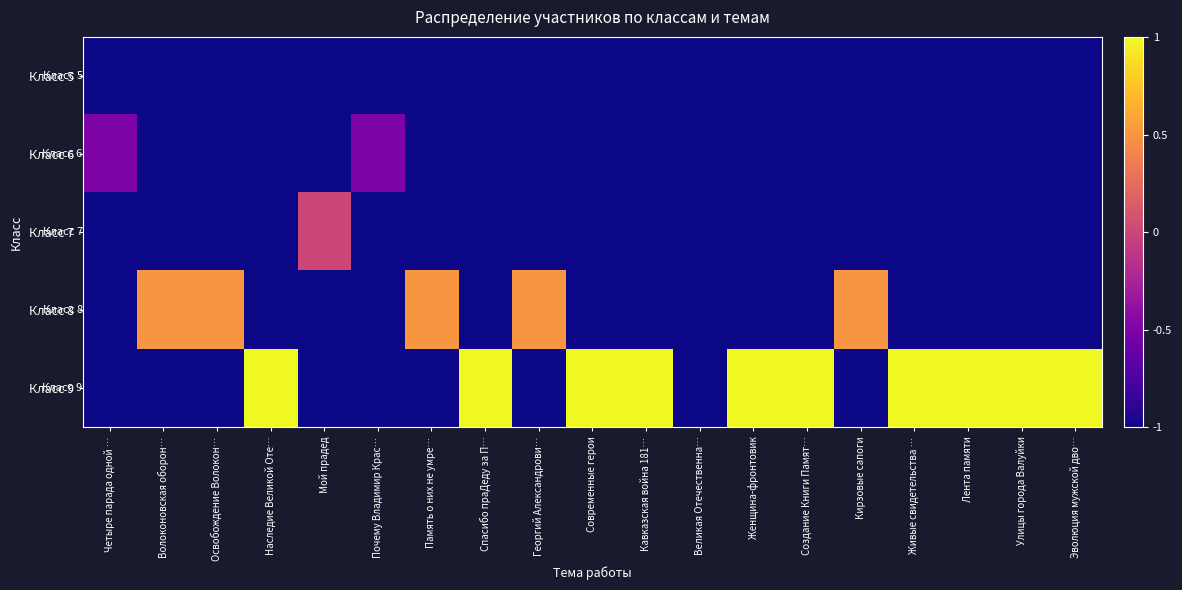

Reading left to right, list all the values displayed in this chart.

Класс 5: Четыре парада одной …=-3.5	Волоконовская оборон…=-3.5	Освобождение Волокон…=-3.5	Наследие Великой Оте…=-3.5	Мой прадед=-3.5	Почему Владимир Крас…=-3.5	Память о них не умре…=-3.5	Спасибо праДеду за П…=-3.5	Георгий Александрови…=-3.5	Современные герои=-3.5	Кавказская война 181…=-3.5	Великая Отечественна…=-1.0	Женщина-фронтовик=-3.5	Создание Книги Памят…=-3.5	Кирзовые сапоги=-3.5	Живые свидетельства …=-3.5	Лента памяти=-3.5	Улицы города Валуйки=-3.5	Эволюция мужской дво…=-3.5
Класс 6: Четыре парада одной …=-0.5	Волоконовская оборон…=-3.5	Освобождение Волокон…=-3.5	Наследие Великой Оте…=-3.5	Мой прадед=-3.5	Почему Владимир Крас…=-0.5	Память о них не умре…=-3.5	Спасибо праДеду за П…=-3.5	Георгий Александрови…=-3.5	Современные герои=-3.5	Кавказская война 181…=-3.5	Великая Отечественна…=-3.5	Женщина-фронтовик=-3.5	Создание Книги Памят…=-3.5	Кирзовые сапоги=-3.5	Живые свидетельства …=-3.5	Лента памяти=-3.5	Улицы города Валуйки=-3.5	Эволюция мужской дво…=-3.5
Класс 7: Четыре парада одной …=-3.5	Волоконовская оборон…=-3.5	Освобождение Волокон…=-3.5	Наследие Великой Оте…=-3.5	Мой прадед=0.0	Почему Владимир Крас…=-3.5	Память о них не умре…=-3.5	Спасибо праДеду за П…=-3.5	Георгий Александрови…=-3.5	Современные герои=-3.5	Кавказская война 181…=-3.5	Великая Отечественна…=-3.5	Женщина-фронтовик=-3.5	Создание Книги Памят…=-3.5	Кирзовые сапоги=-3.5	Живые свидетельства …=-3.5	Лента памяти=-3.5	Улицы города Валуйки=-3.5	Эволюция мужской дво…=-3.5
Класс 8: Четыре парада одной …=-3.5	Волоконовская оборон…=0.5	Освобождение Волокон…=0.5	Наследие Великой Оте…=-3.5	Мой прадед=-3.5	Почему Владимир Крас…=-3.5	Память о них не умре…=0.5	Спасибо праДеду за П…=-3.5	Георгий Александрови…=0.5	Современные герои=-3.5	Кавказская война 181…=-3.5	Великая Отечественна…=-3.5	Женщина-фронтовик=-3.5	Создание Книги Памят…=-3.5	Кирзовые сапоги=0.5	Живые свидетельства …=-3.5	Лента памяти=-3.5	Улицы города Валуйки=-3.5	Эволюция мужской дво…=-3.5
Класс 9: Четыре парада одной …=-3.5	Волоконовская оборон…=-3.5	Освобождение Волокон…=-3.5	Наследие Великой Оте…=1.0	Мой прадед=-3.5	Почему Владимир Крас…=-3.5	Память о них не умре…=-3.5	Спасибо праДеду за П…=1.0	Георгий Александрови…=-3.5	Современные герои=1.0	Кавказская война 181…=1.0	Великая Отечественна…=-3.5	Женщина-фронтовик=1.0	Создание Книги Памят…=1.0	Кирзовые сапоги=-3.5	Живые свидетельства …=1.0	Лента памяти=1.0	Улицы города Валуйки=1.0	Эволюция мужской дво…=1.0